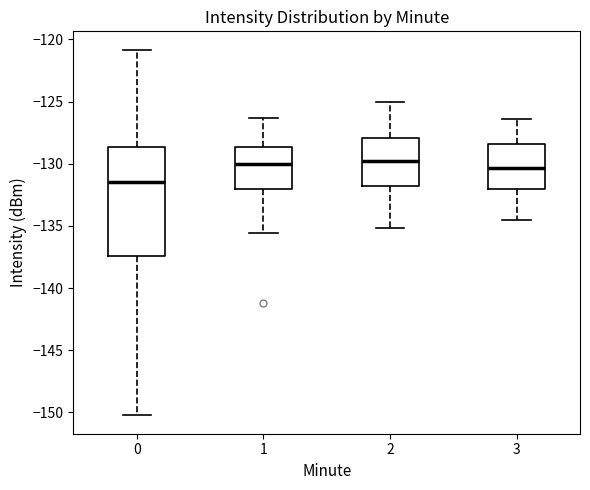

Which box has the lowest median line?

0